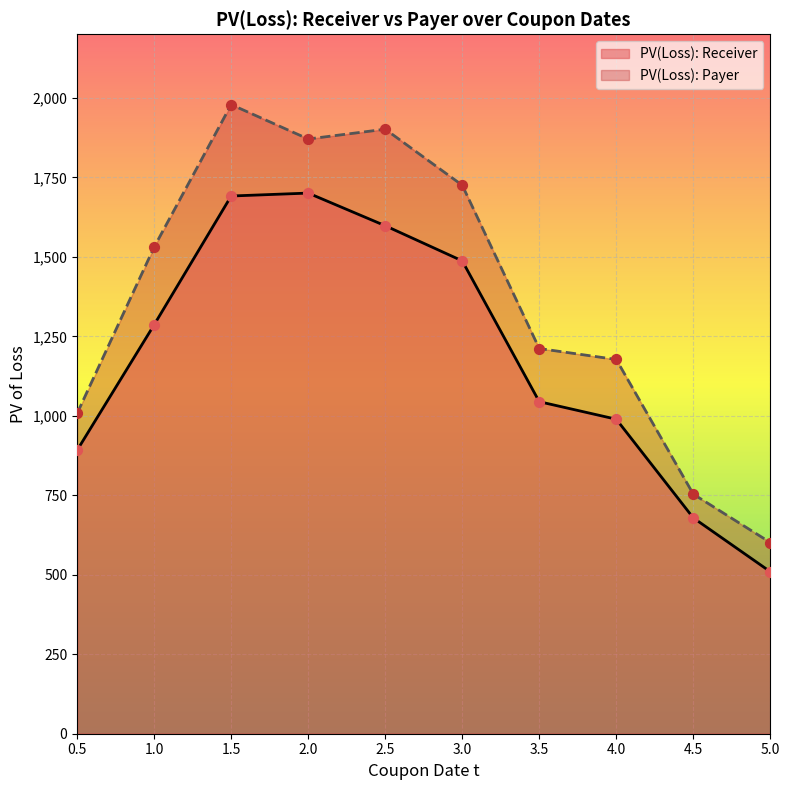

Is the value of PV(Loss): Payer at 0.5 greater than the value of PV(Loss): Receiver at 0.5?

Yes